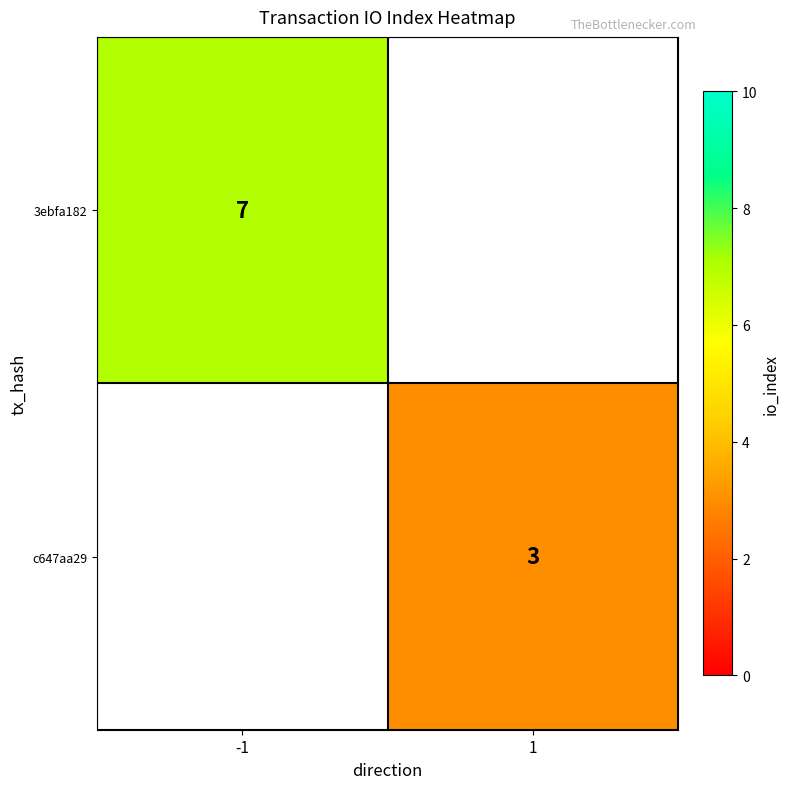

The c647aa29 series shows 3 at 1. True or false?

True